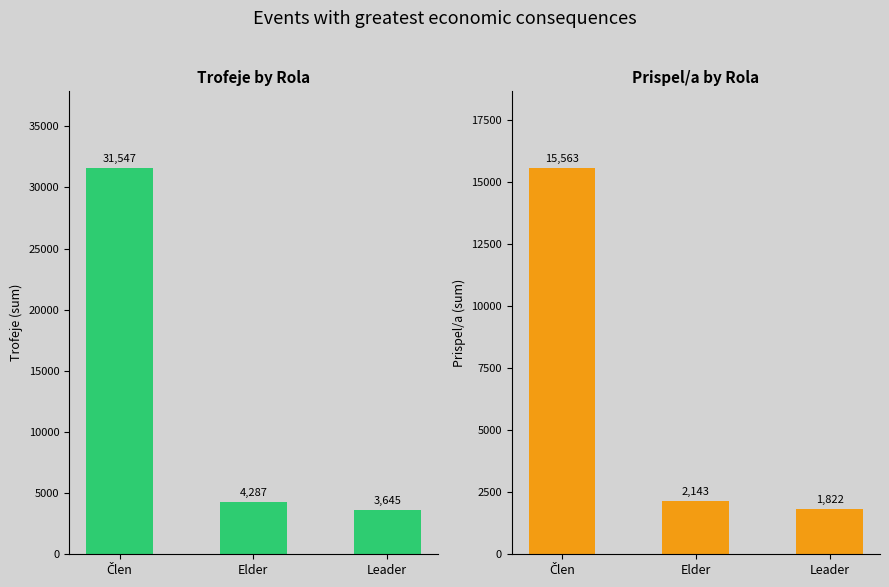

How many data points in Trofeje are less than 4287?

1